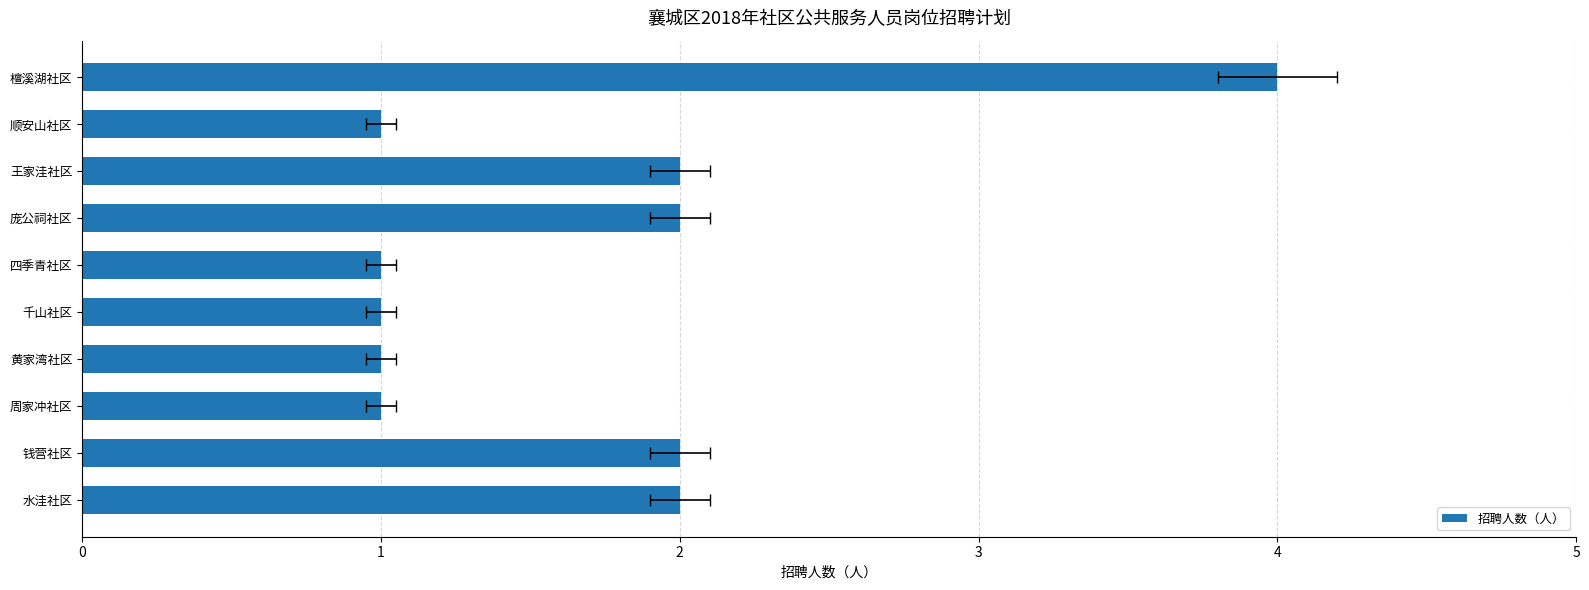

What is the average value?

2